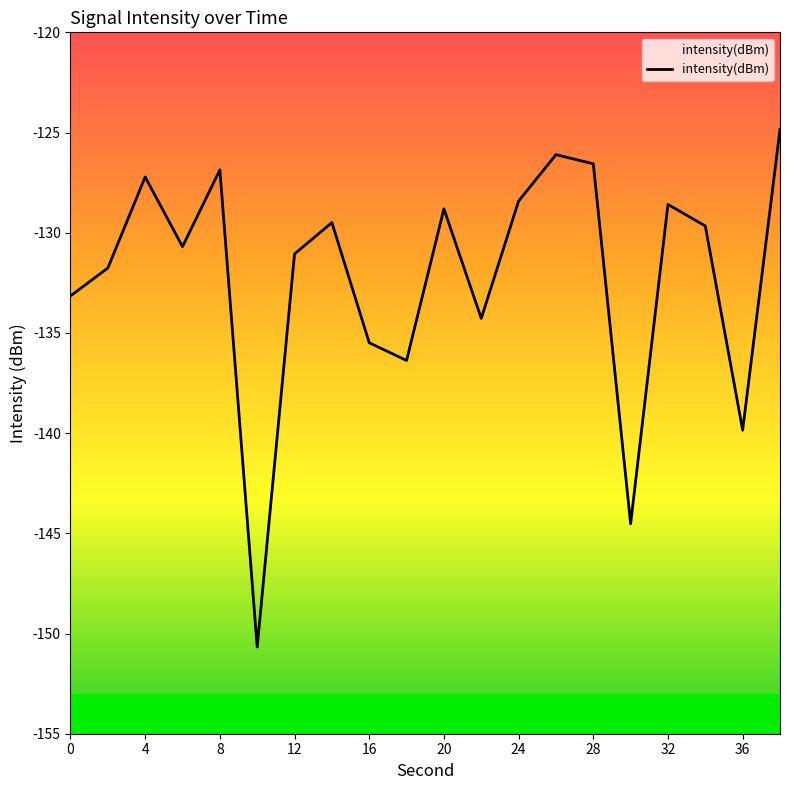

Does the chart display data point markers on the line(s)?

No